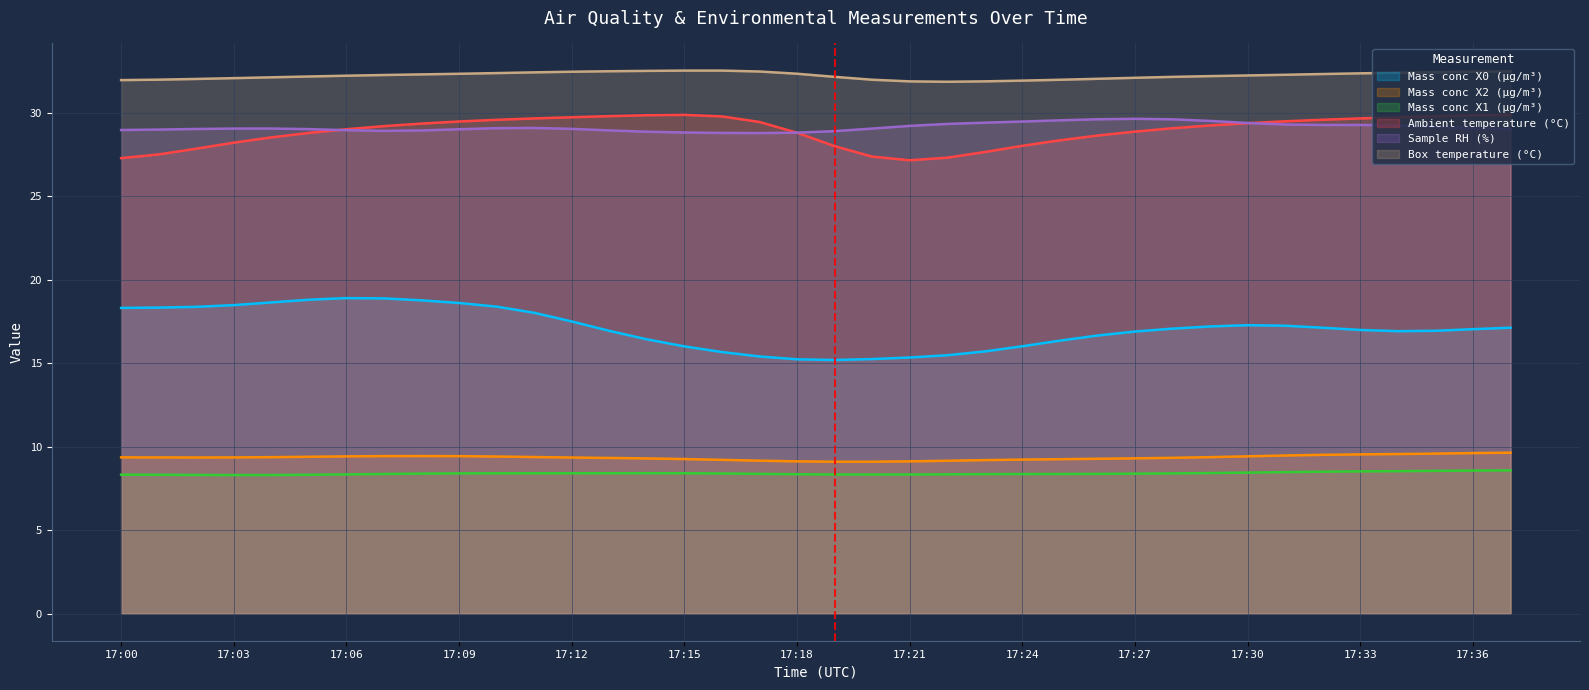

The Ambient temperature (°C) series shows 18.4 at 17:12. True or false?

False